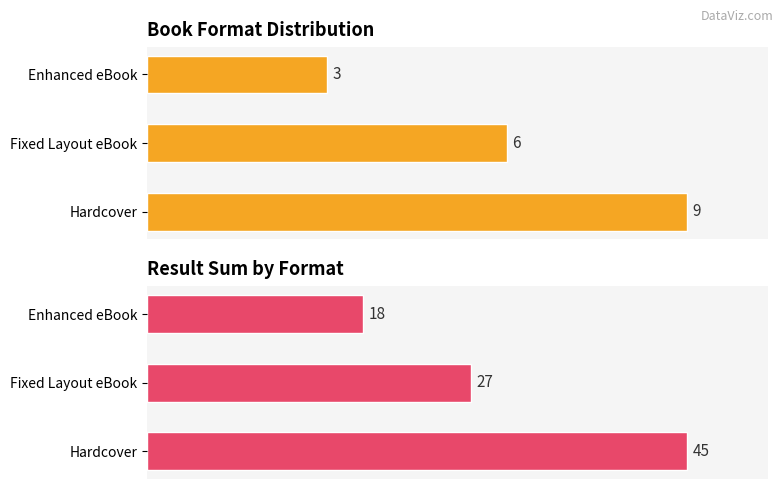

Does the chart contain any negative values?

No